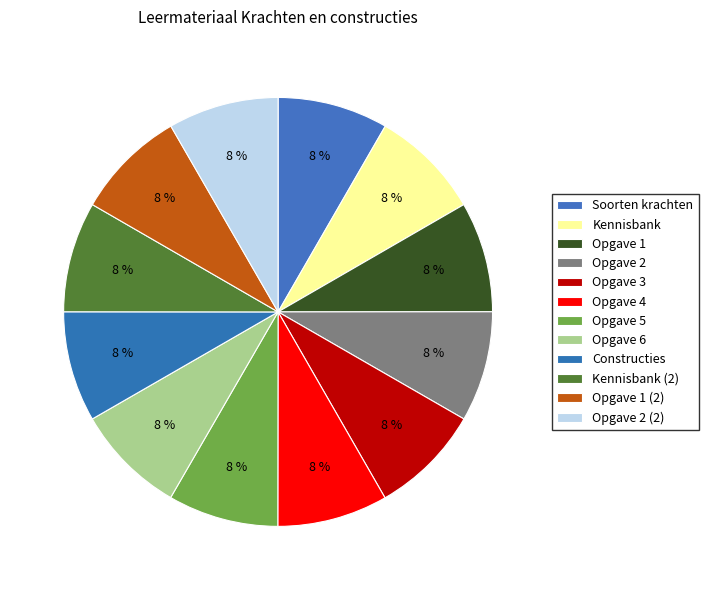

How many slices are in this pie chart?

12